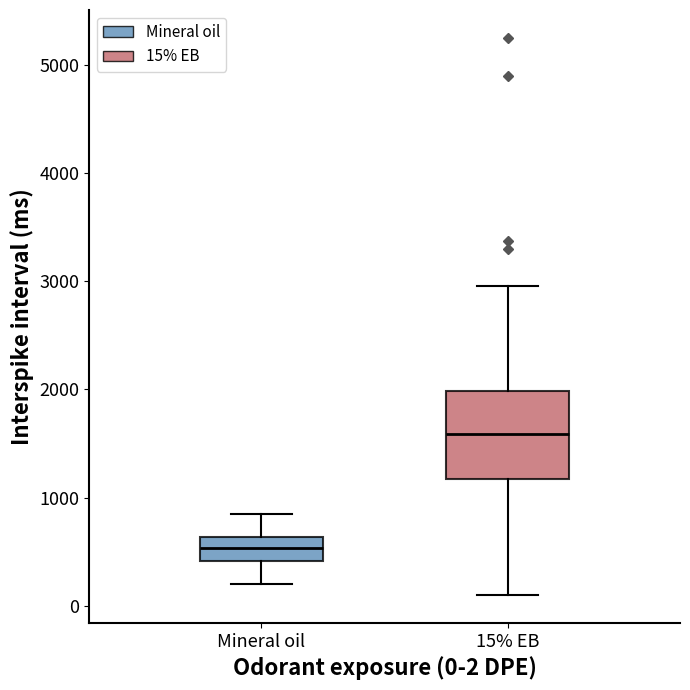

Which box is the tallest, from its lower edge to its upper edge?

15% EB